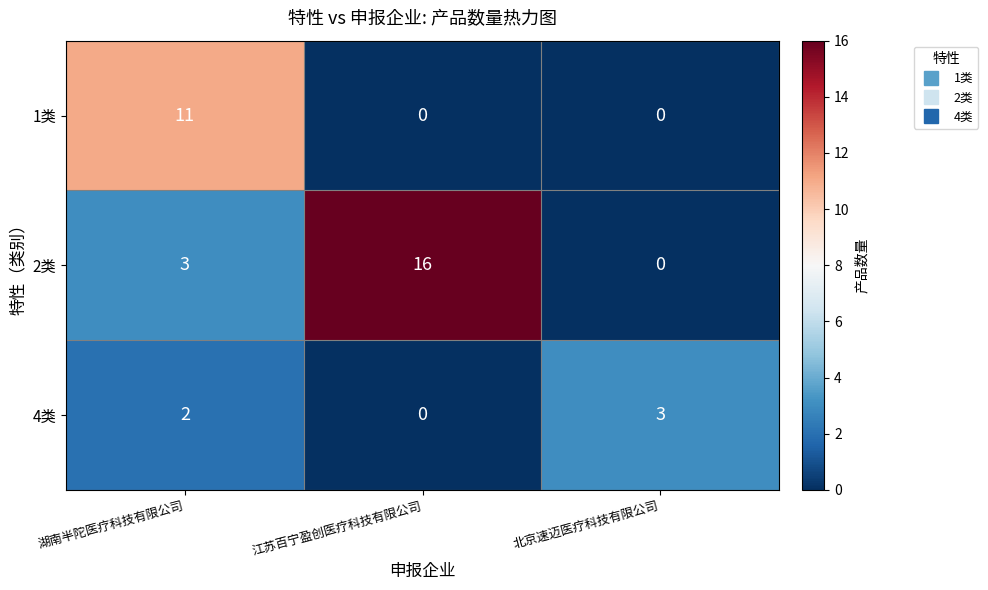

What is the sum of all 2类 values?

19